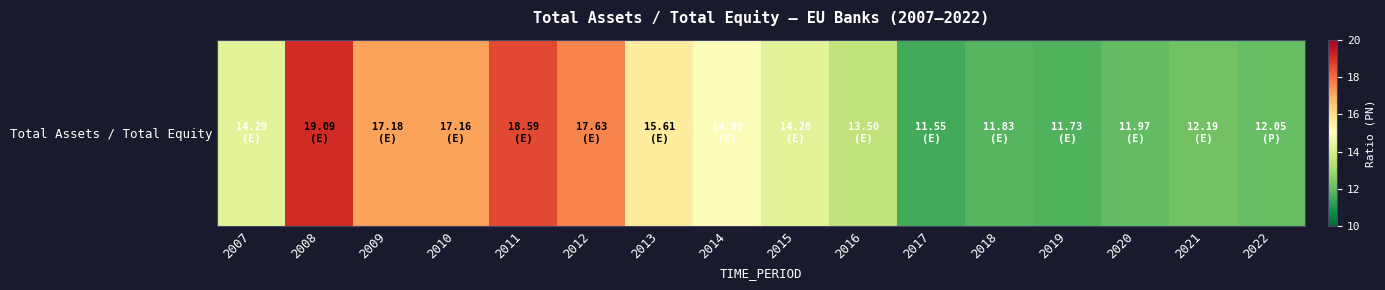

Where does the data first go above 14?

2007